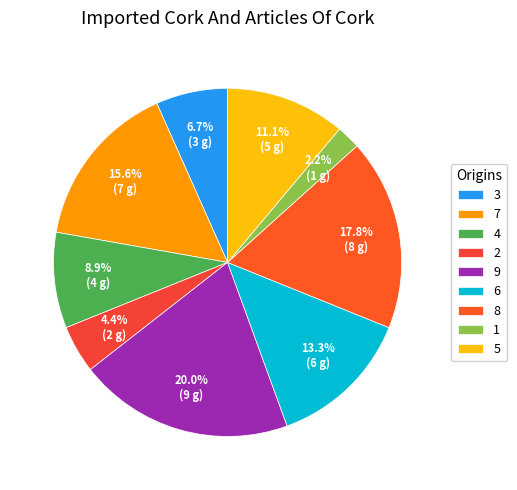

Combined, do 9 and 2 account for over 50%?

No